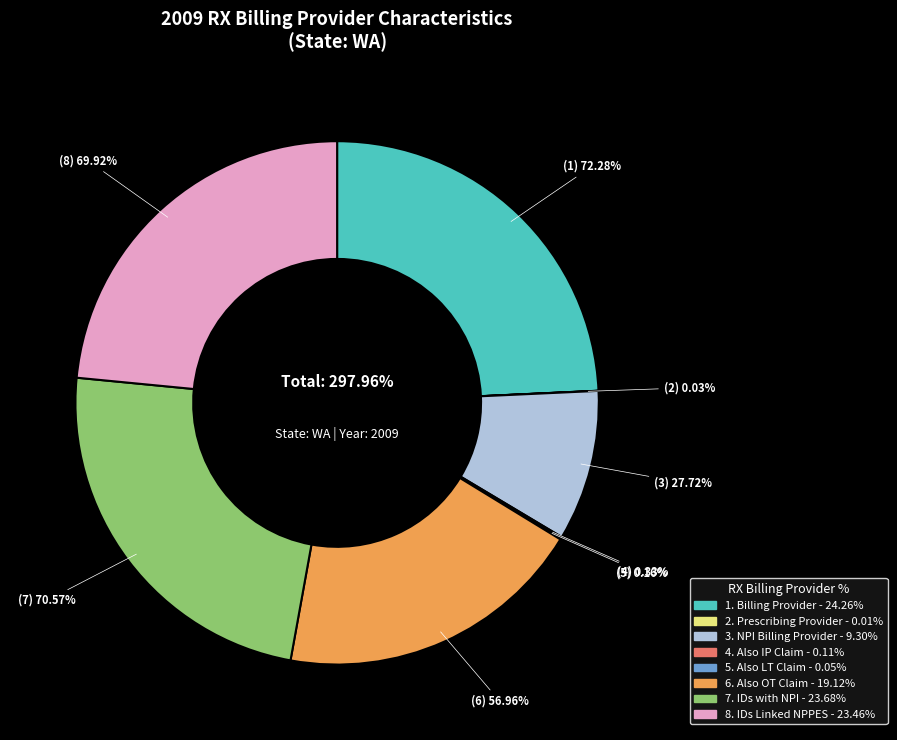

Does Billing Provider account for over 50% of the chart?

No